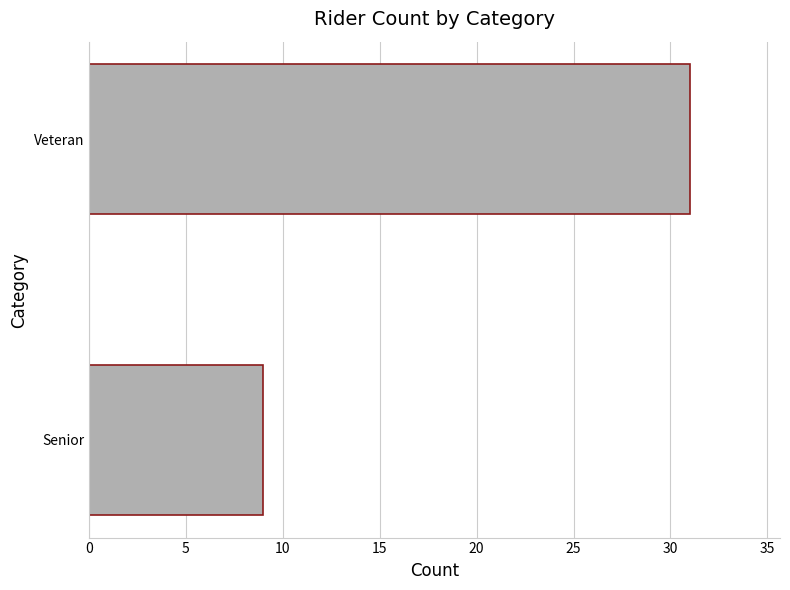

At which category does the chart reach its minimum across all series?

Senior